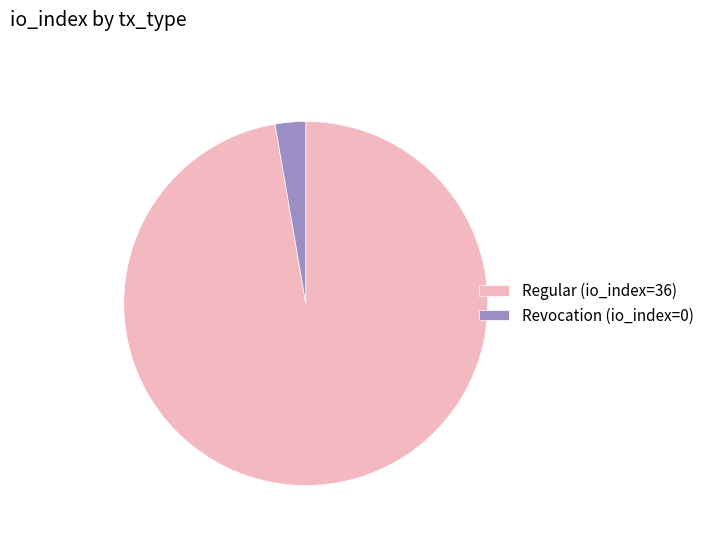

True or false: Revocation (io_index=0) accounts for 8% of the total.

False